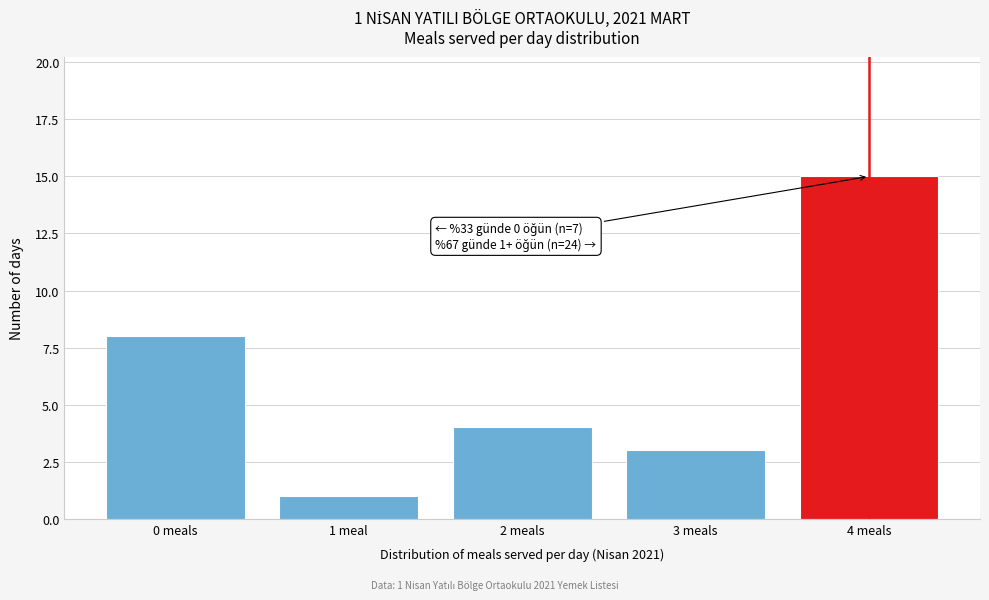

Reading right to left, extract all data points from this chart.

15	3	4	1	8